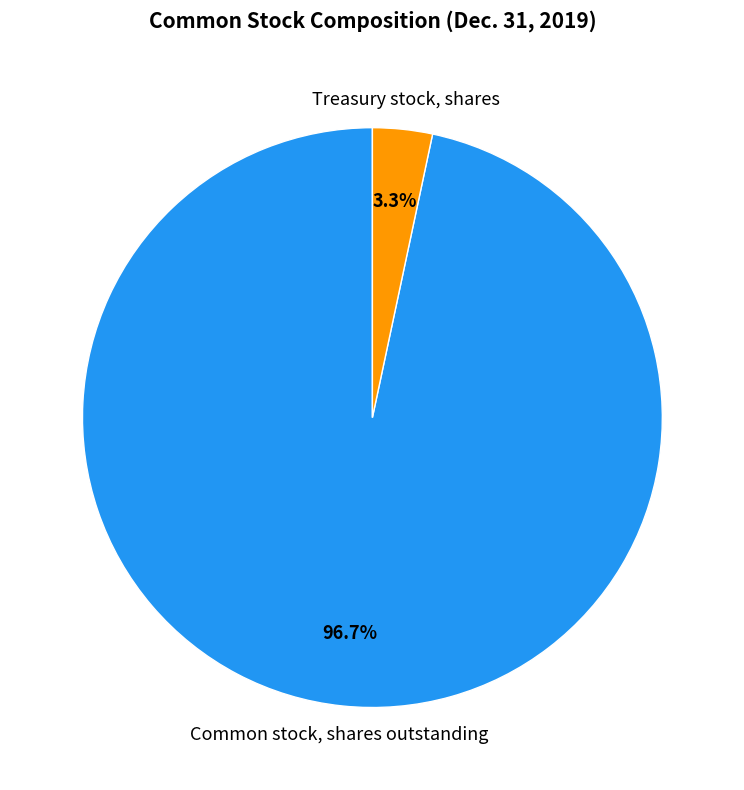

Is there a majority slice in this chart?

Yes